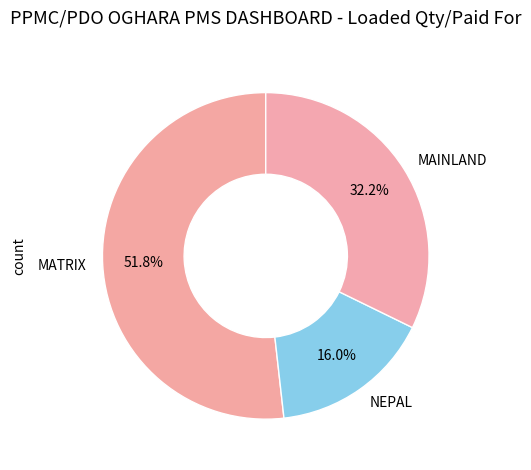

True or false: MAINLAND accounts for 42% of the total.

False